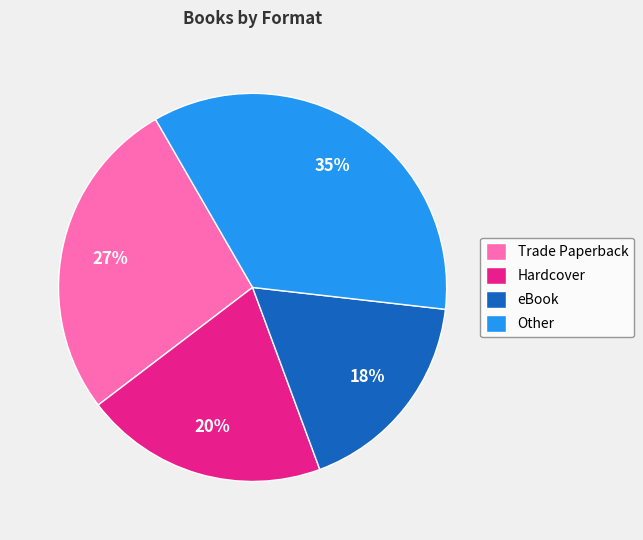

To the nearest percent, what is the average slice percentage?

25%